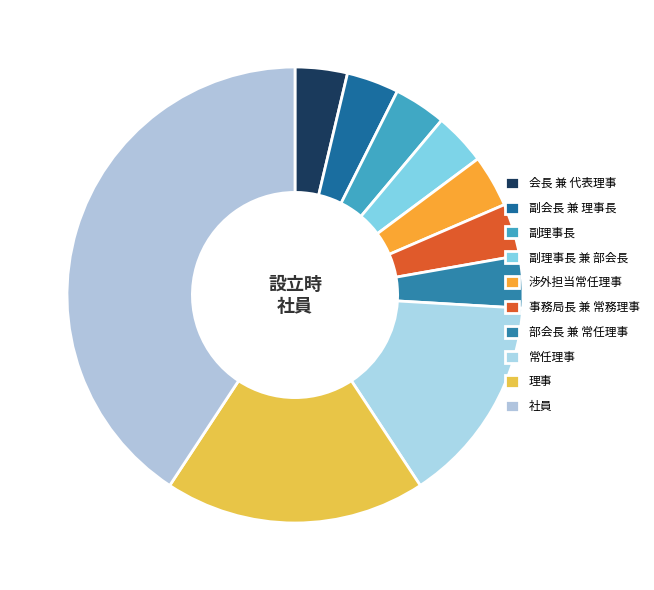

How many slices are in this pie chart?

10